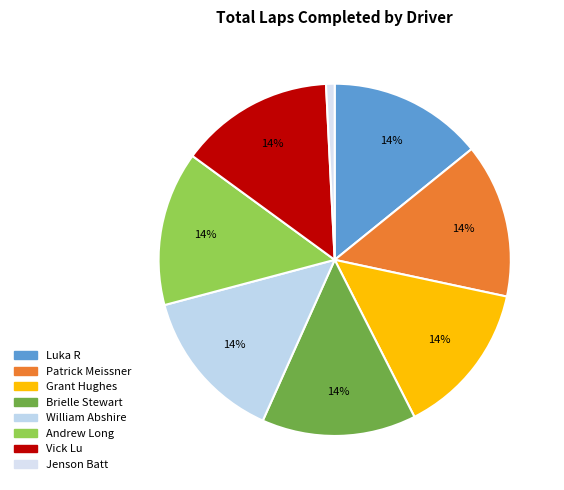

Is there a majority slice in this chart?

No